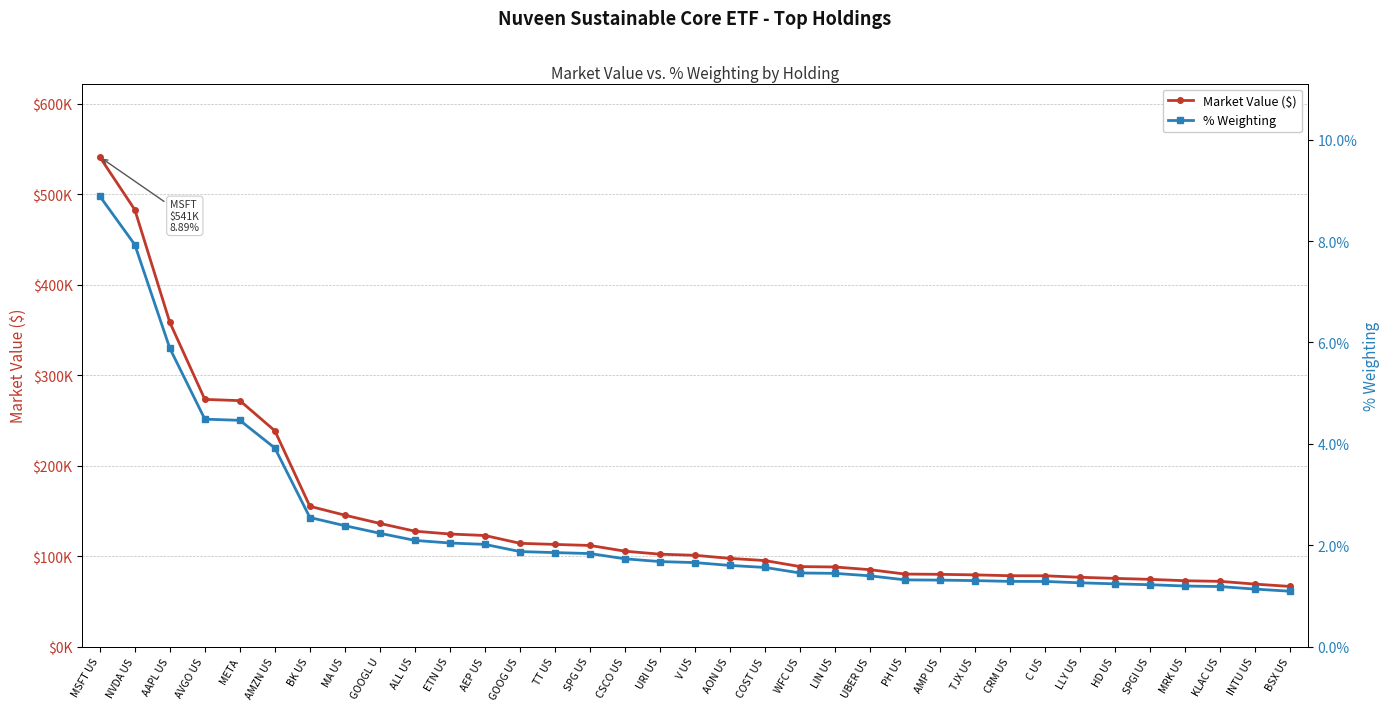

True or false: % Weighting has a value of 1.9 at C US.

False